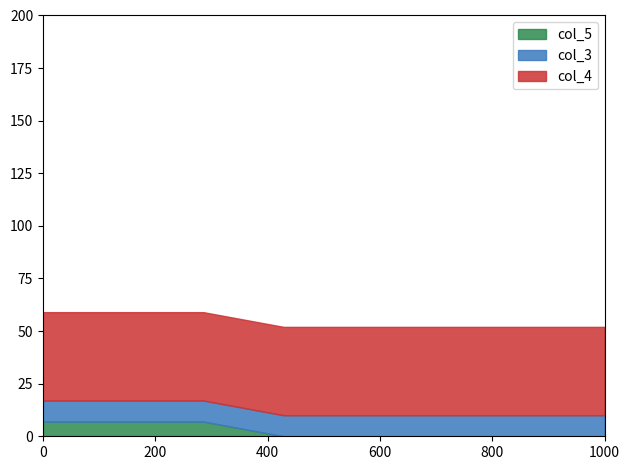

Between 3 and 1, which is larger?

3